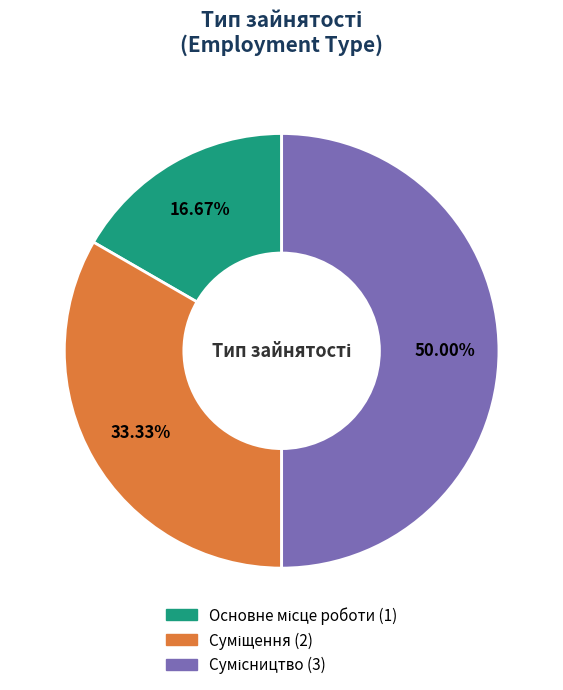

To the nearest percent, what percentage of the pie is Основне місце роботи?

17%